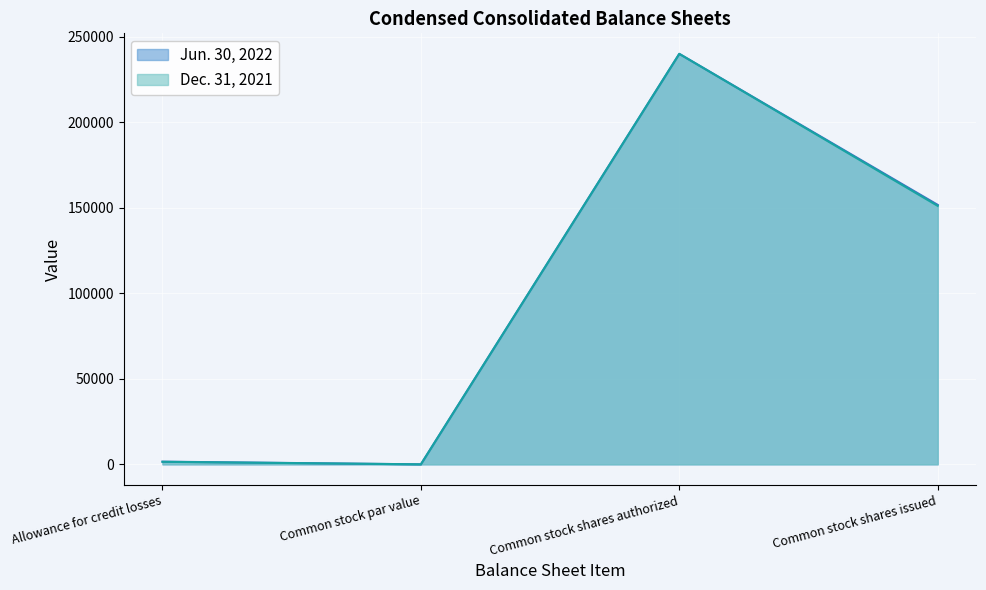

Reading left to right, extract all data points from this chart.

Jun. 30, 2022: Allowance for credit losses=1563	Common stock par value=0	Common stock shares authorized=240000	Common stock shares issued=151714
Dec. 31, 2021: Allowance for credit losses=1477	Common stock par value=0	Common stock shares authorized=240000	Common stock shares issued=151124